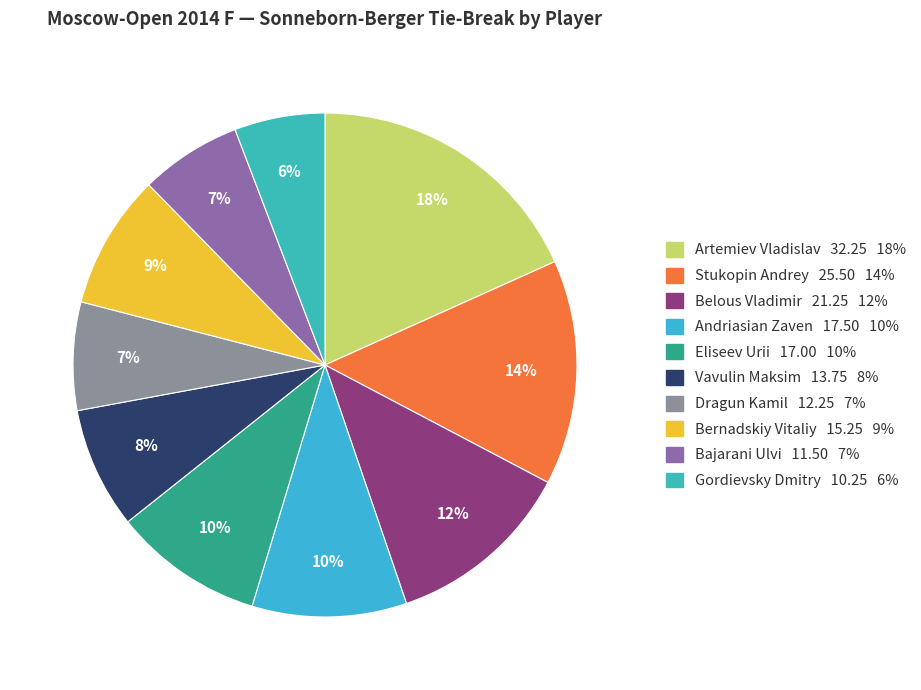

The Belous Vladimir slice represents 6% of the pie. True or false?

False